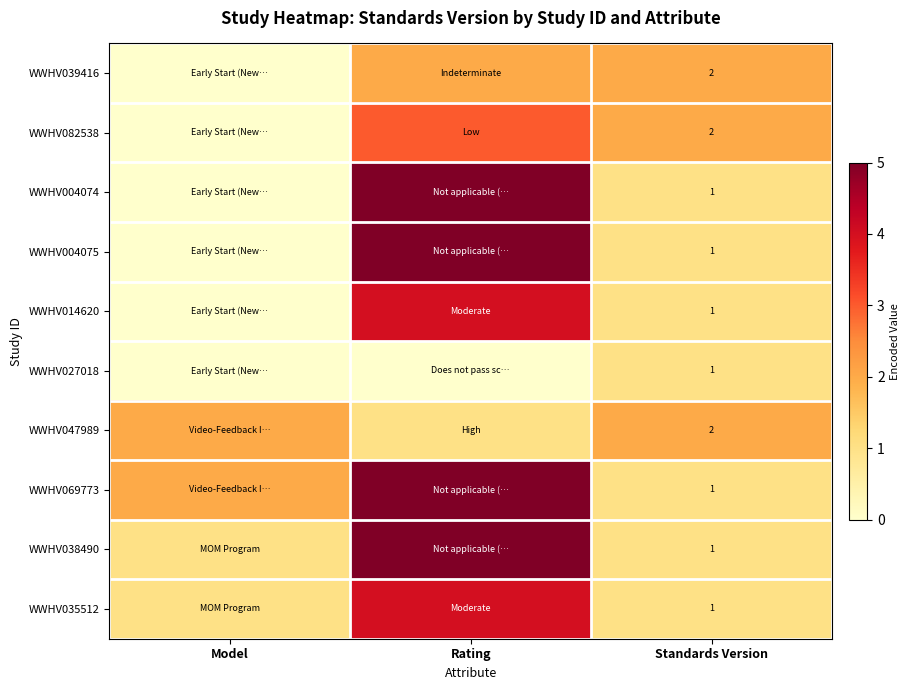

The value of WWHV039416 at Standards Version is 2. True or false?

True